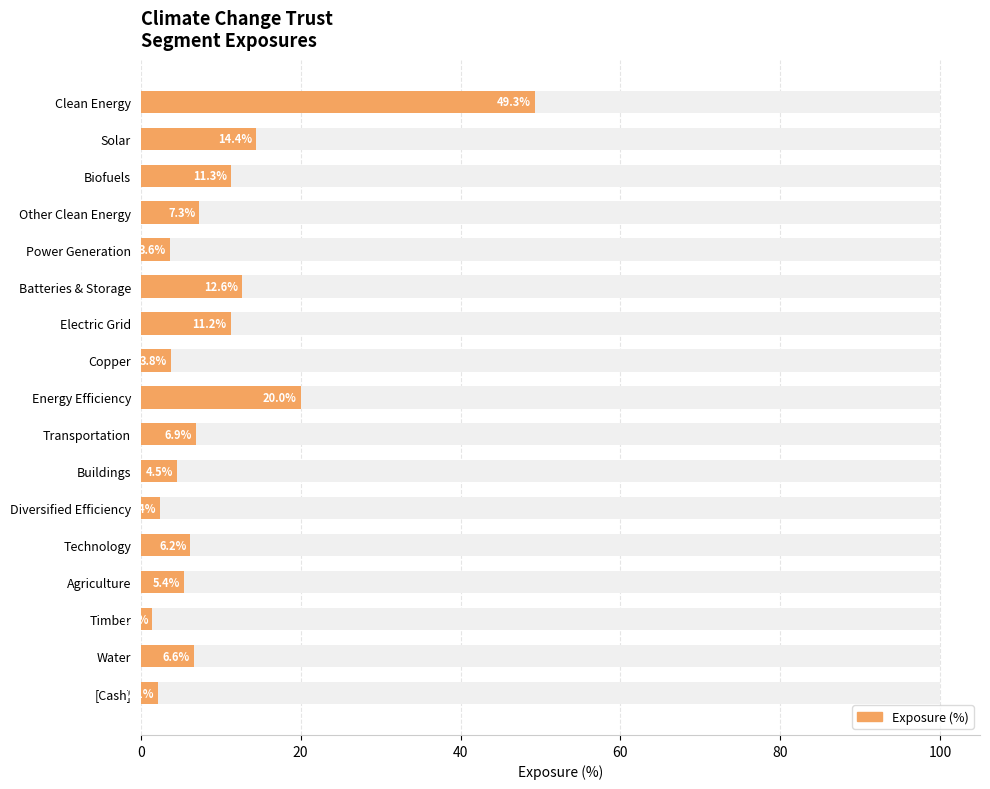

What is the ratio of the value at Other Clean Energy to the value at Batteries & Storage?

0.6